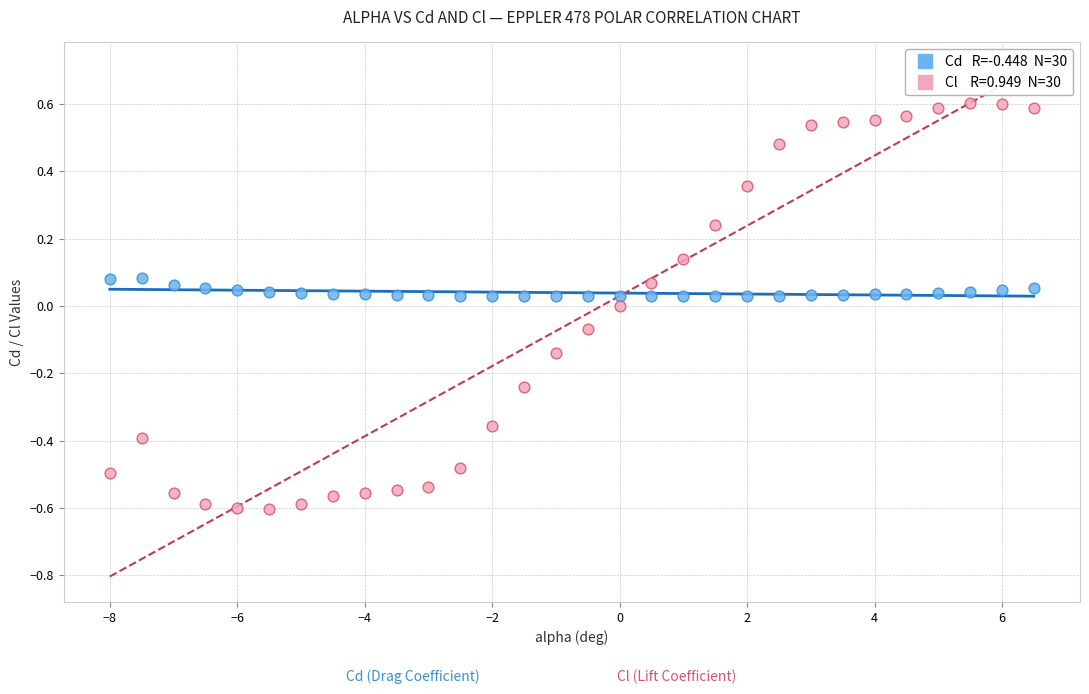

Across all data points, what is the range of Y values (max minus min)?

1.2